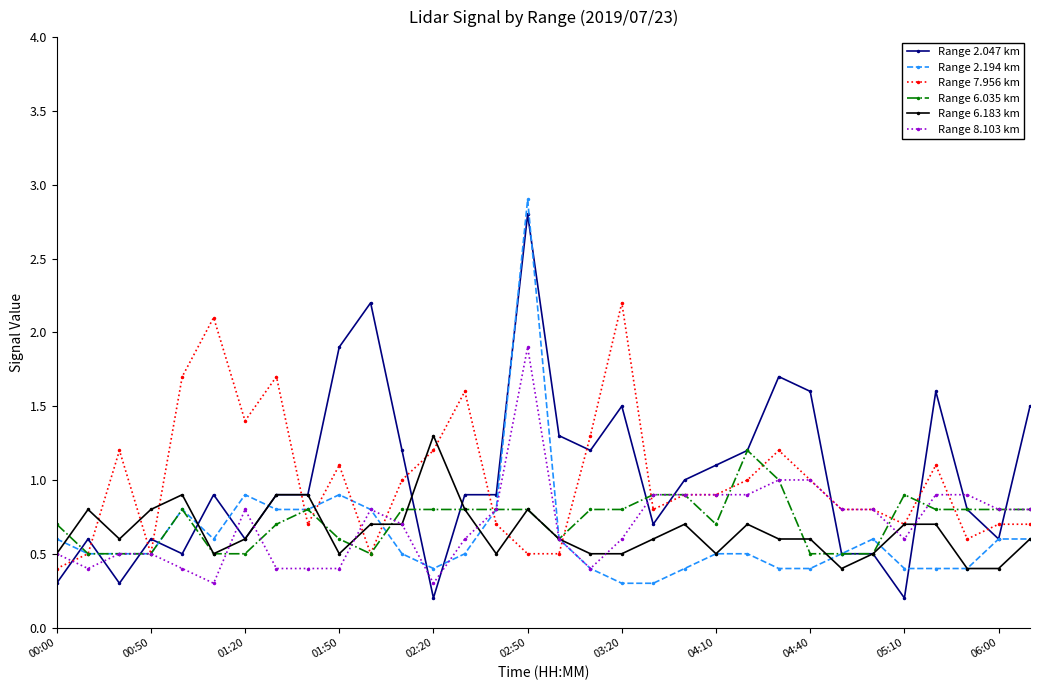

True or false: Range 8.103 km has more than 0 points higher than both neighbors.

True